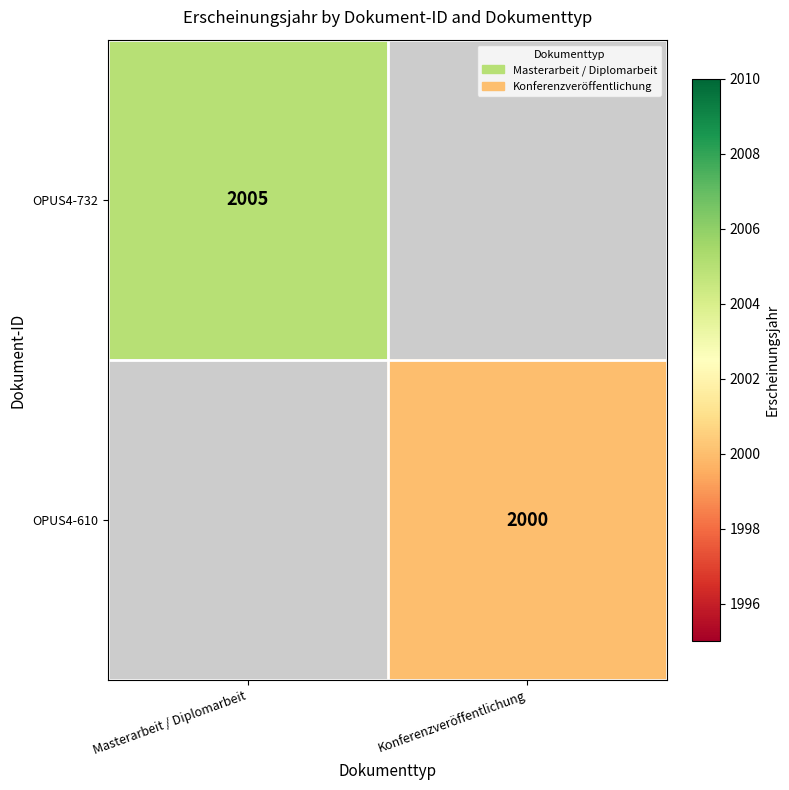

True or false: OPUS4-732 has a value of 2005 at Masterarbeit / Diplomarbeit.

True